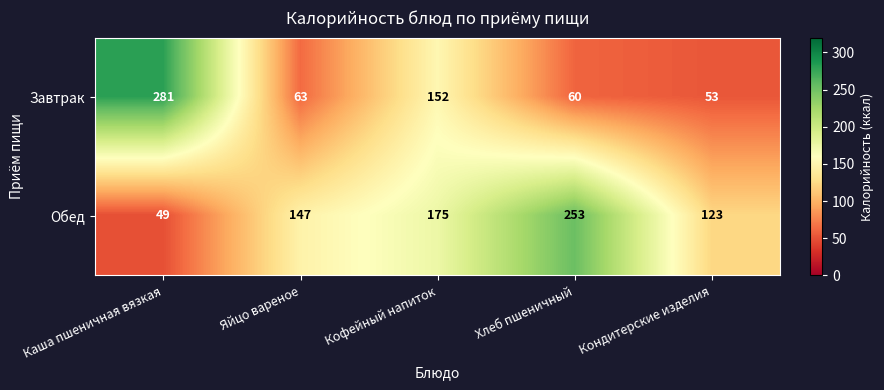

Is it true that Обед equals 147 at Яйцо вареное?

True